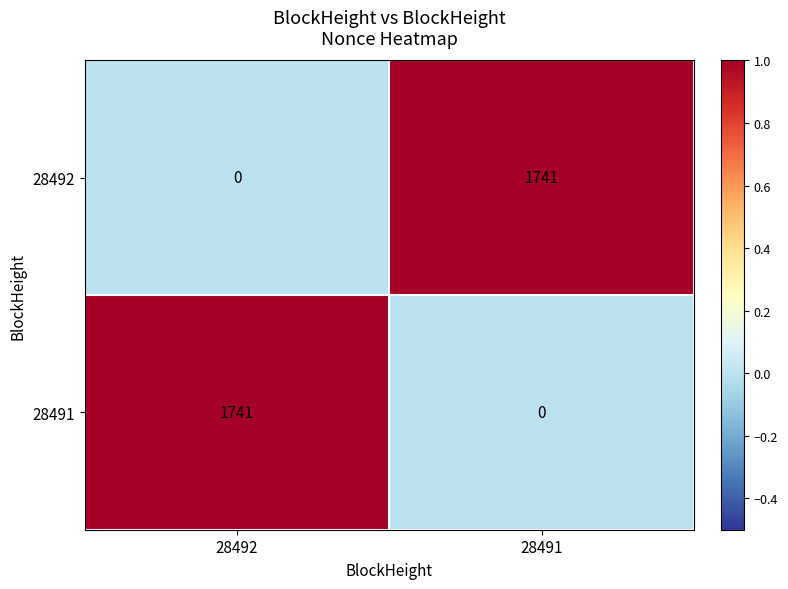

Where is 28491 nearest to the value 870?

28491